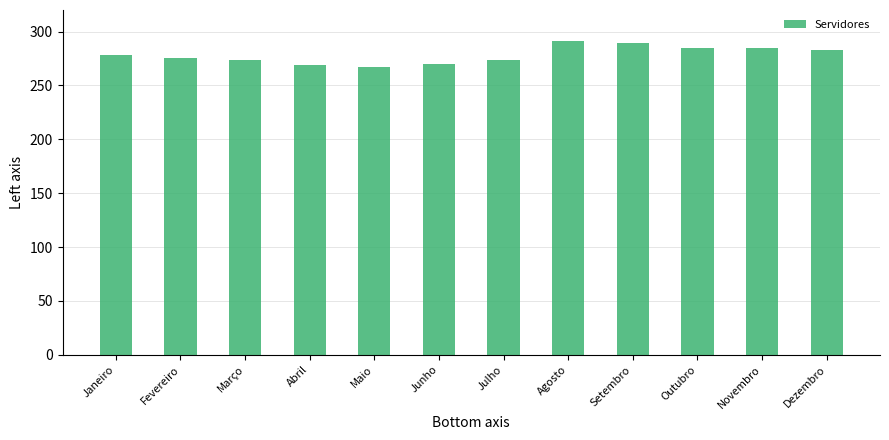

What is the value of the 7th bar from the left?

274